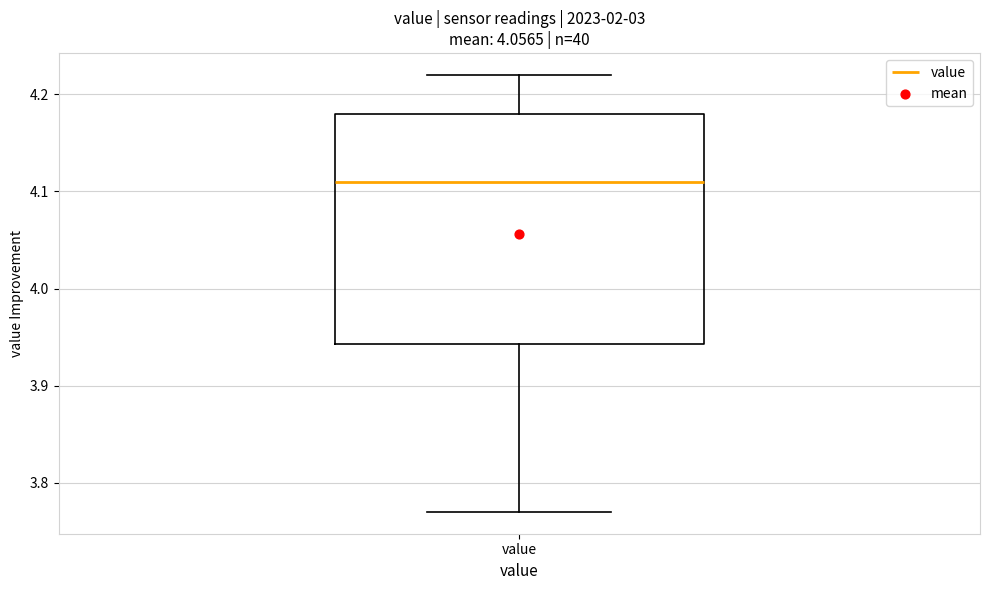

Read this box plot against the y-axis: the position of the median line, the range covered by the box, and the ends of both whiskers. The values are not printed on the chart, so give them approximately, as read against the axis.

median 4.11, box 3.94 to 4.18, whiskers 3.77 to 4.22